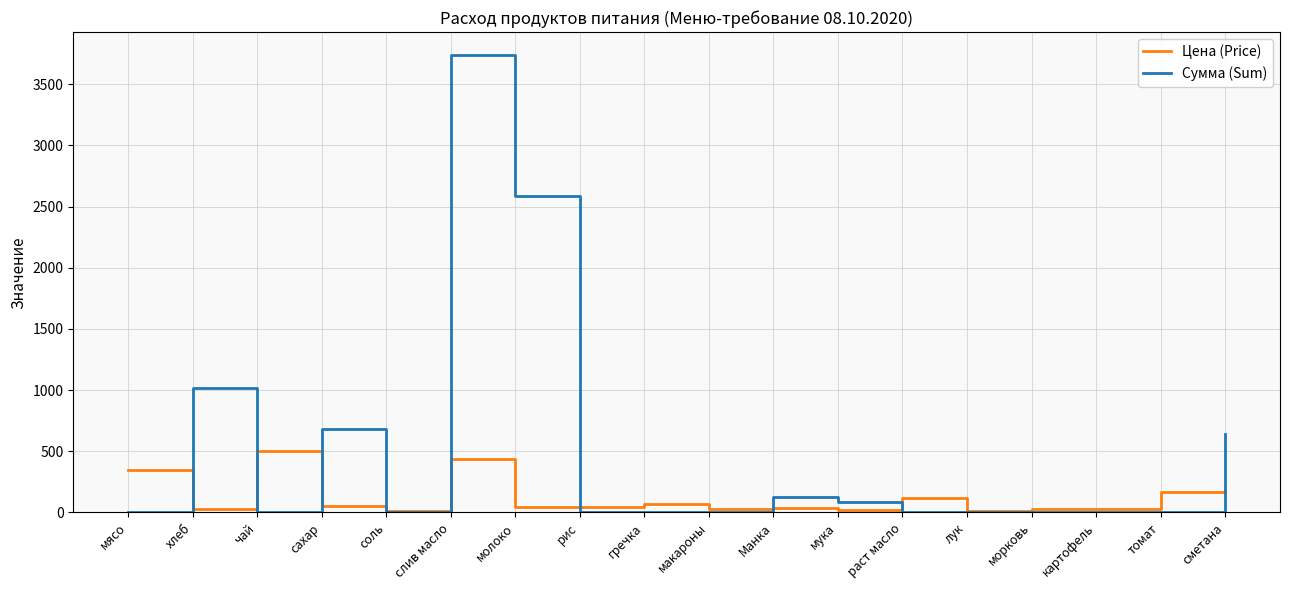

At which category does the chart reach its peak across all series?

слив масло